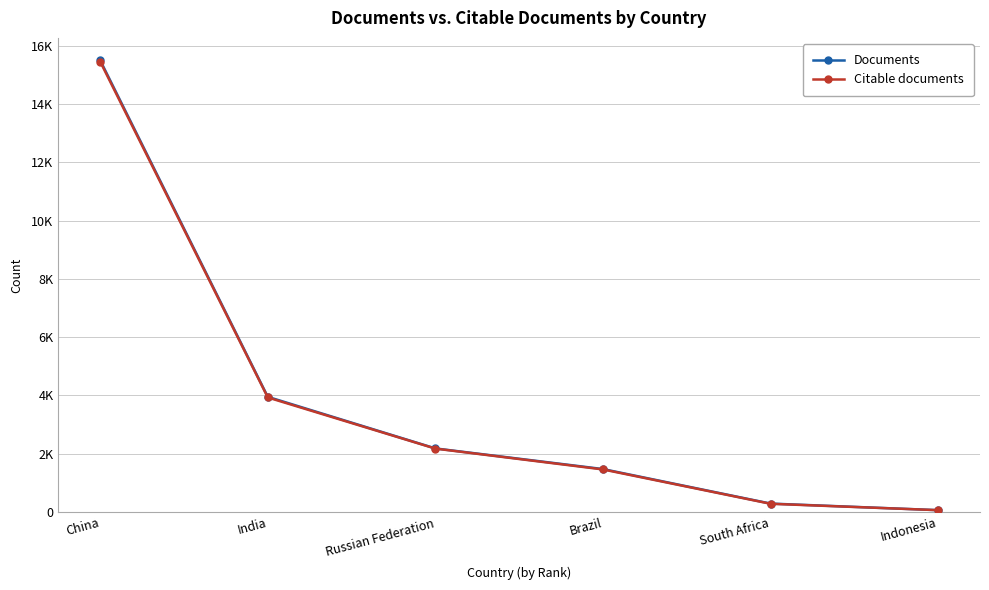

What are all the series names shown in the legend?

Documents, Citable documents